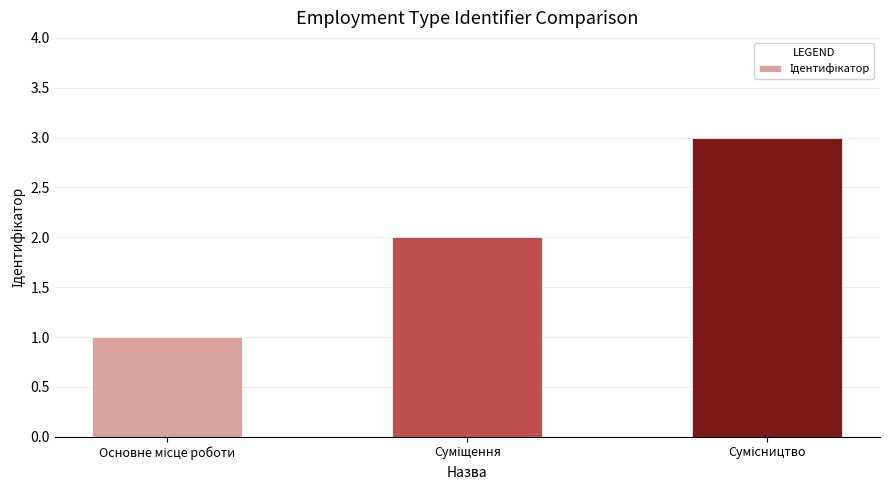

What is the sum of all values?

6